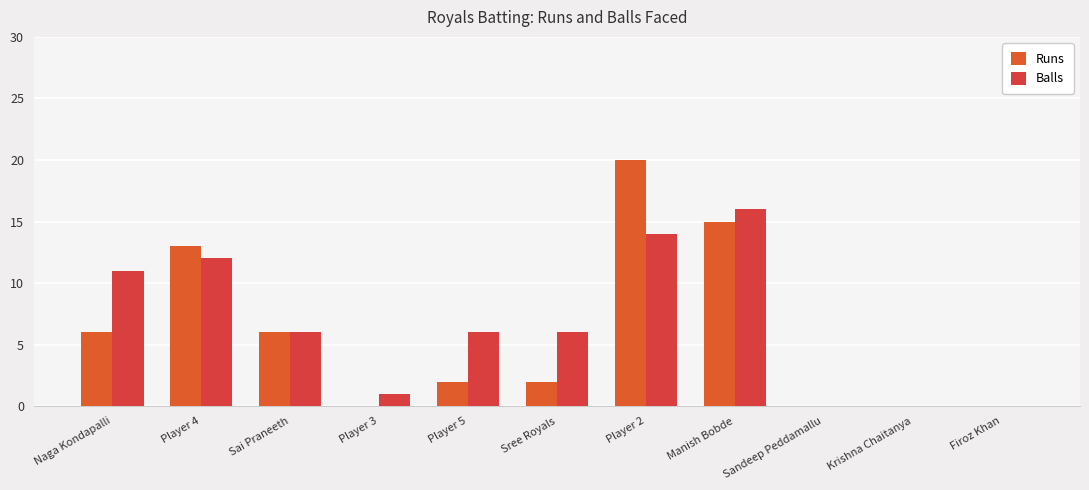

Which category has the lowest value in the Balls series?

Sandeep Peddamallu